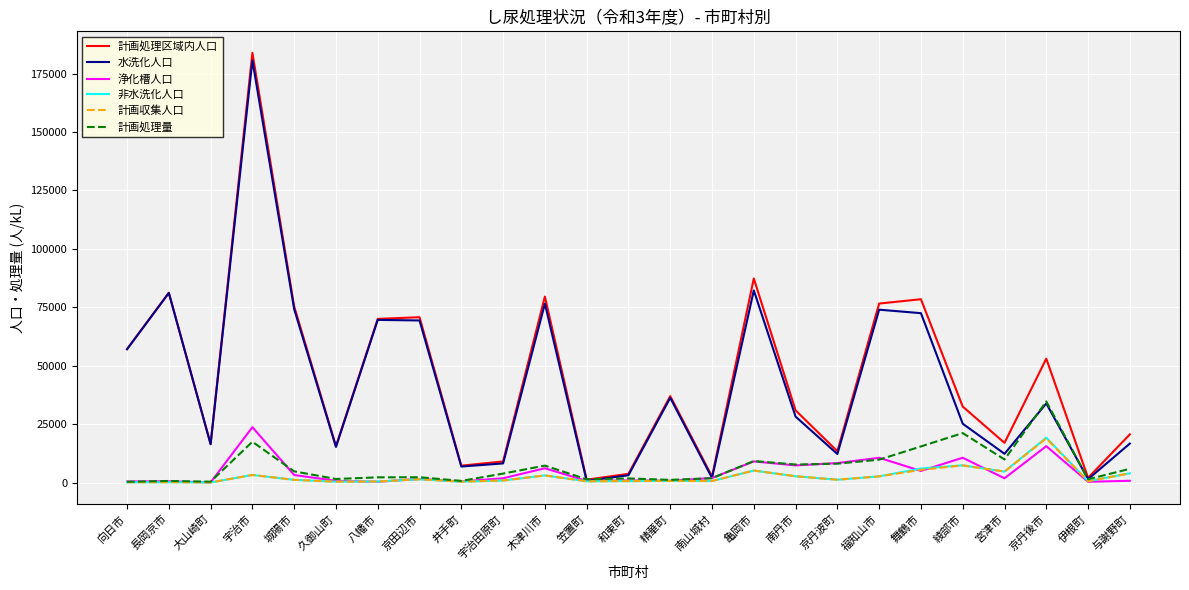

Where does the 浄化槽人口 series first go above 1805?

宇治市